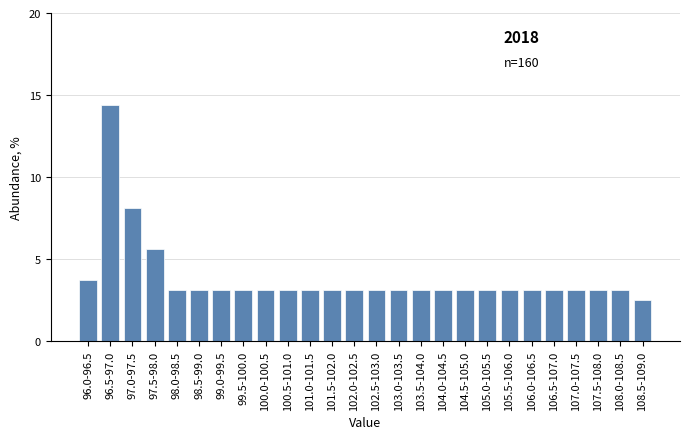

Reading left to right, transcribe all the data shown in this chart.

3.8	14.4	8.1	5.6	3.1	3.1	3.1	3.1	3.1	3.1	3.1	3.1	3.1	3.1	3.1	3.1	3.1	3.1	3.1	3.1	3.1	3.1	3.1	3.1	3.1	2.5